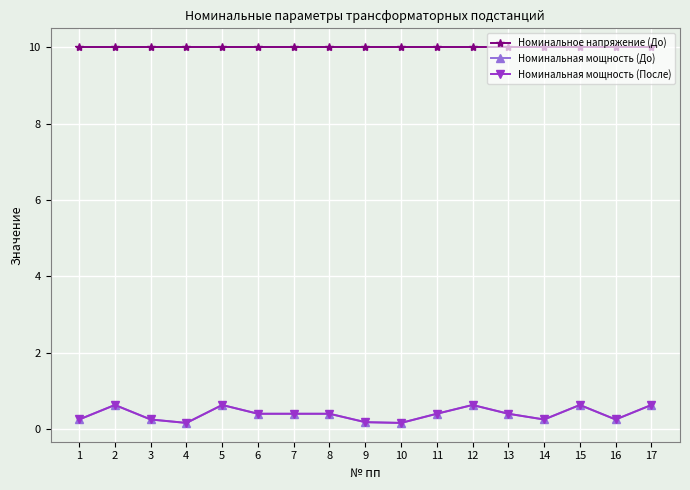

True or false: Номинальная мощность (После) and Номинальное напряжение (До) intersect in this chart.

False